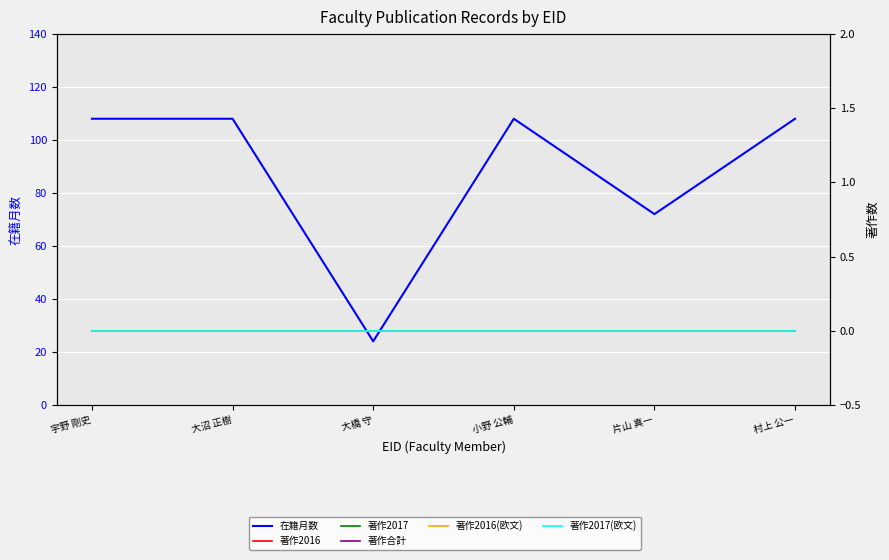

What are all the series names shown in the legend?

在籍月数, 著作2016, 著作2017, 著作合計, 著作2016(欧文), 著作2017(欧文)